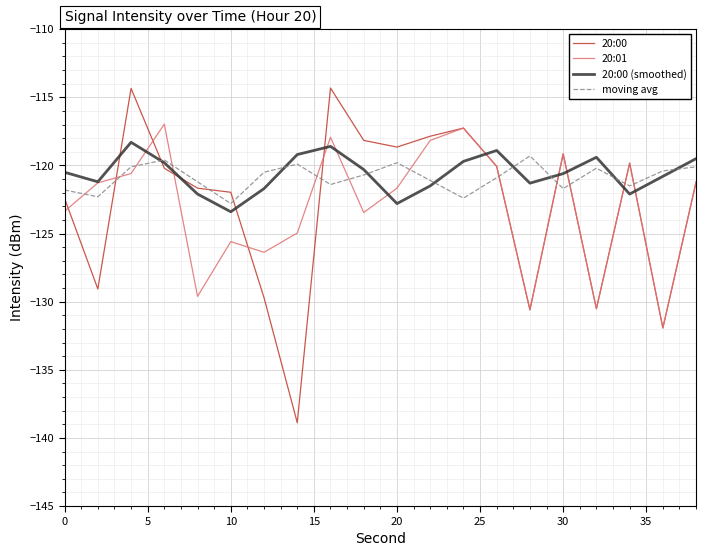

What is the maximum value for 20:01?

-117.0